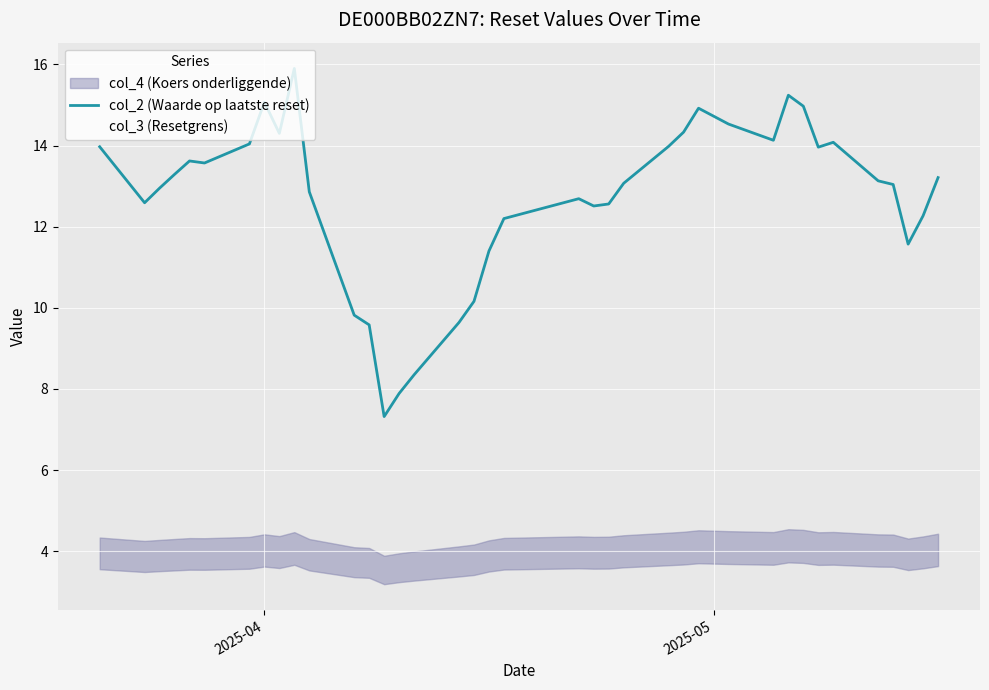

What is the maximum value shown in the chart?

15.9